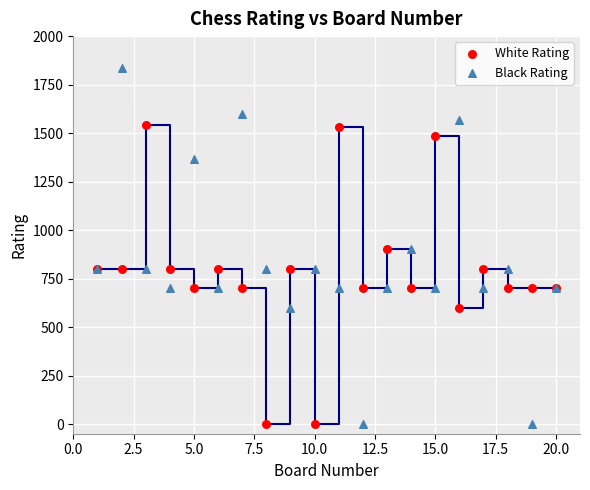

Which series has the widest spread of Y values?

Black Rating